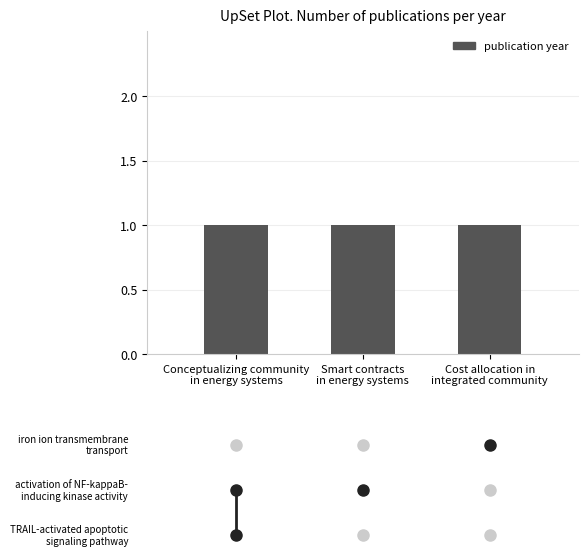

Which category has the lowest value across all series?

Cost allocation in
integrated community